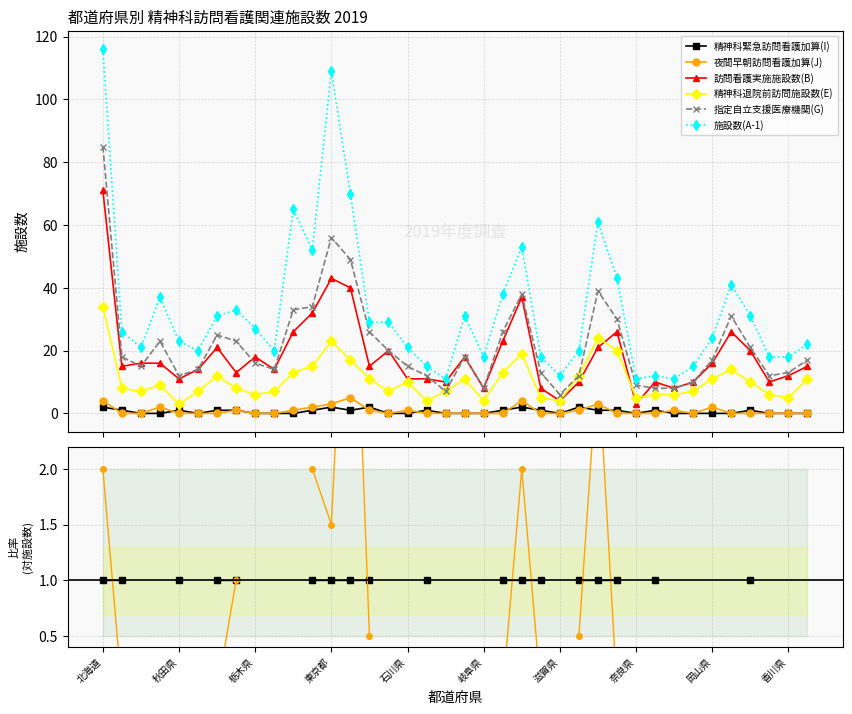

True or false: 訪問看護実施施設数(B) and 施設数(A-1) cross at least once.

False